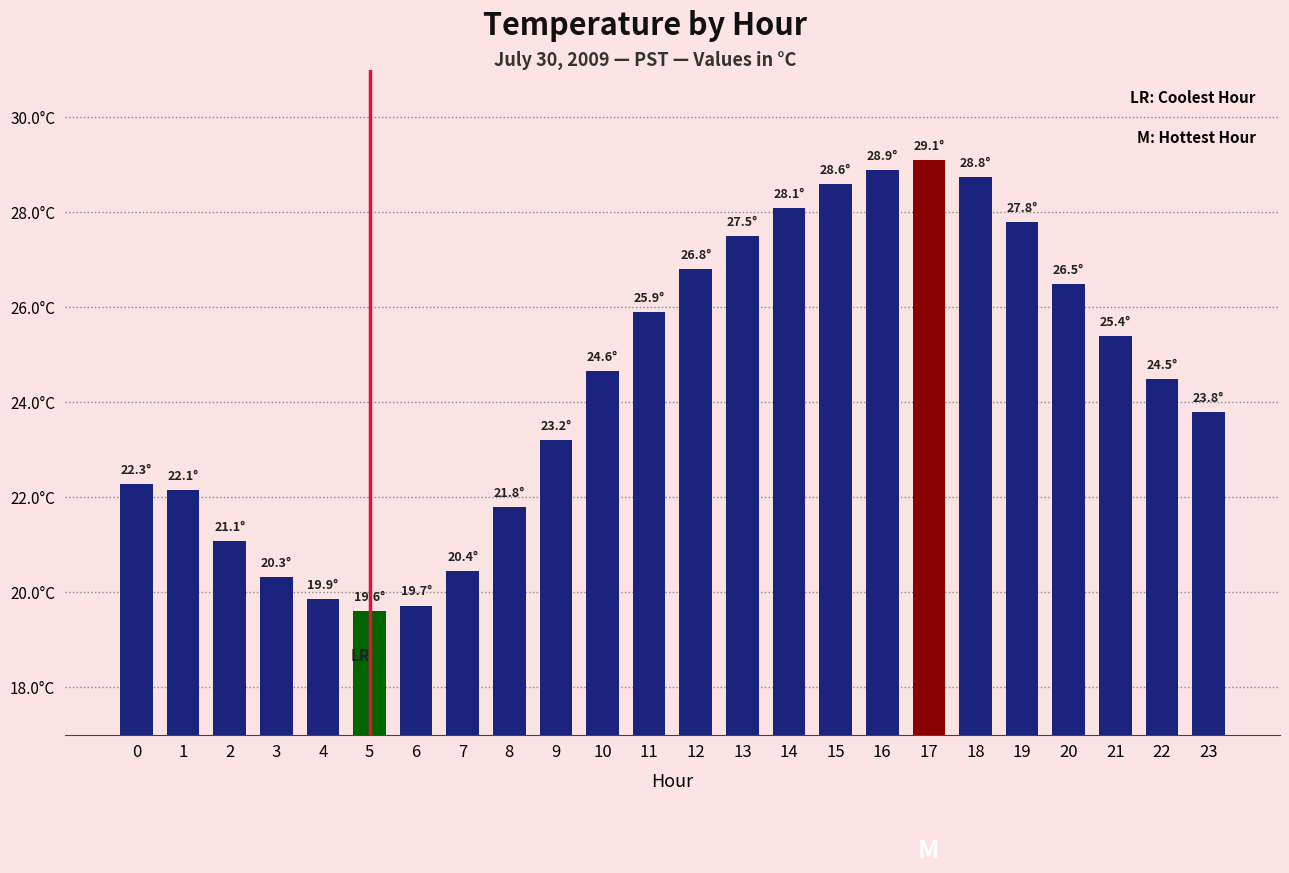

Is it true that the value at 16 is 28.9?

True